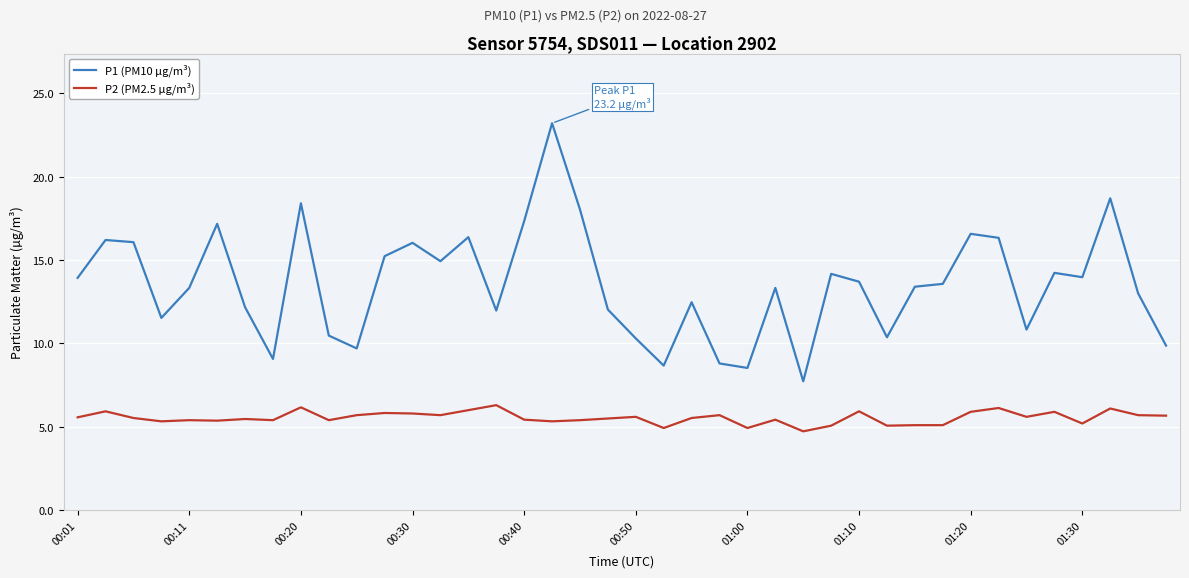

What is the average value of the P1 (PM10 µg/m³) series?

13.5